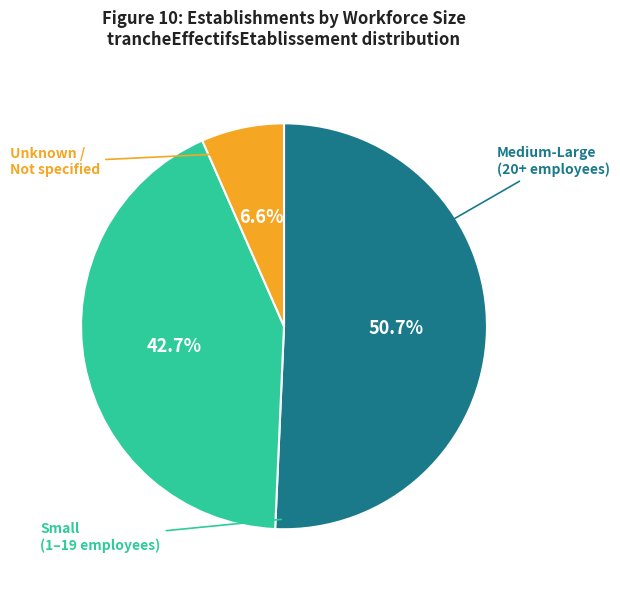

Is there a majority slice in this chart?

Yes